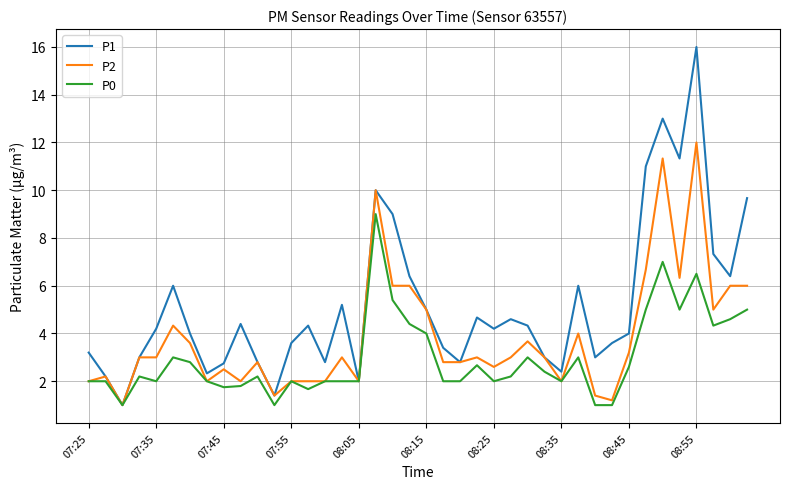

What is the average value of the P0 series?

3.0